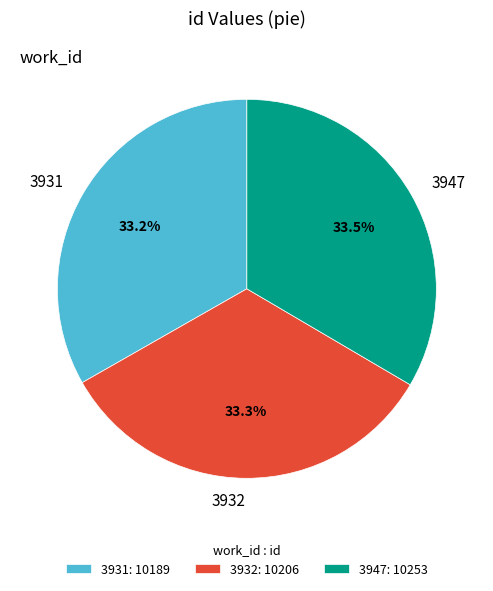

To the nearest percent, what portion does 3931 represent?

33%